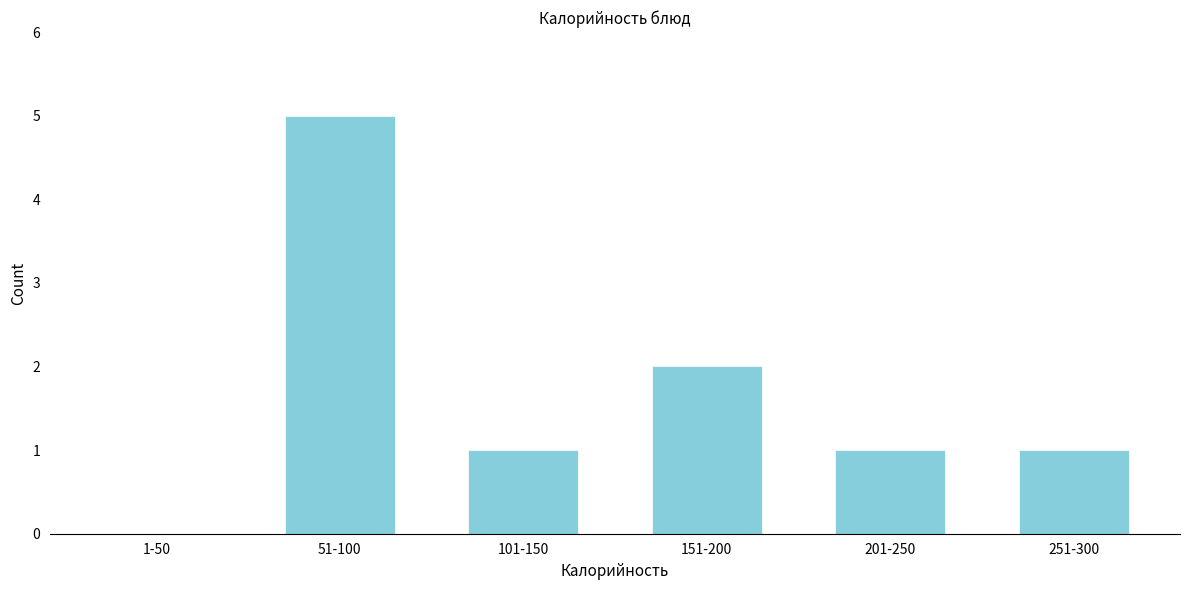

Reading left to right, list all the values displayed in this chart.

1-50=0	51-100=5	101-150=1	151-200=2	201-250=1	251-300=1